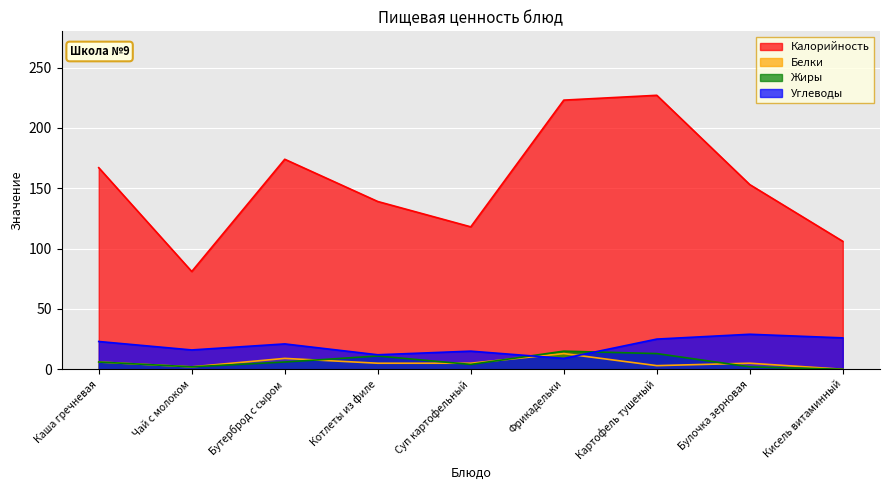

List the series in order of their peak value, lowest first.

Белки, Жиры, Углеводы, Калорийность